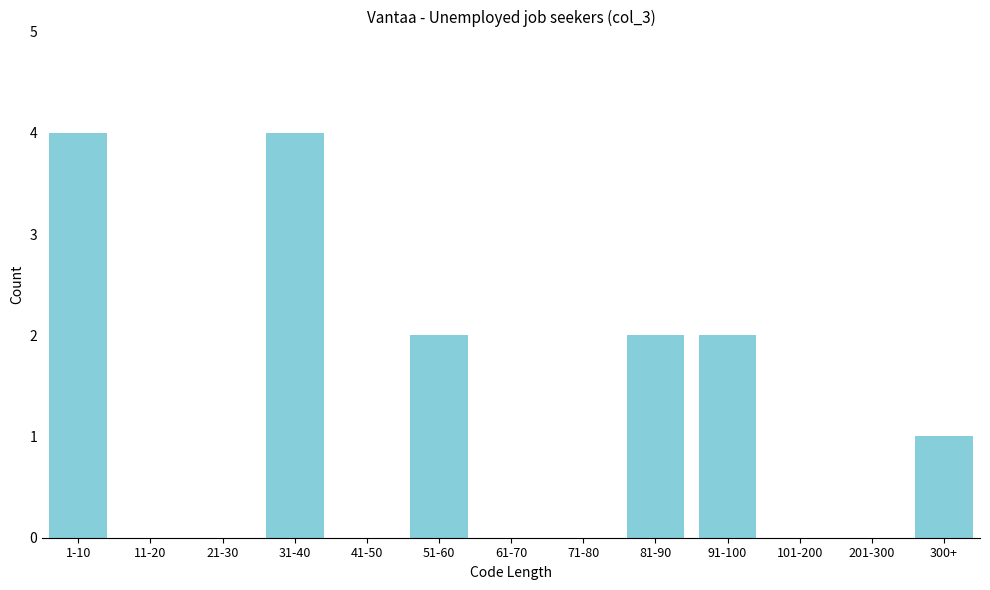

Reading right to left, transcribe all the data shown in this chart.

300+=1	201-300=0	101-200=0	91-100=2	81-90=2	71-80=0	61-70=0	51-60=2	41-50=0	31-40=4	21-30=0	11-20=0	1-10=4